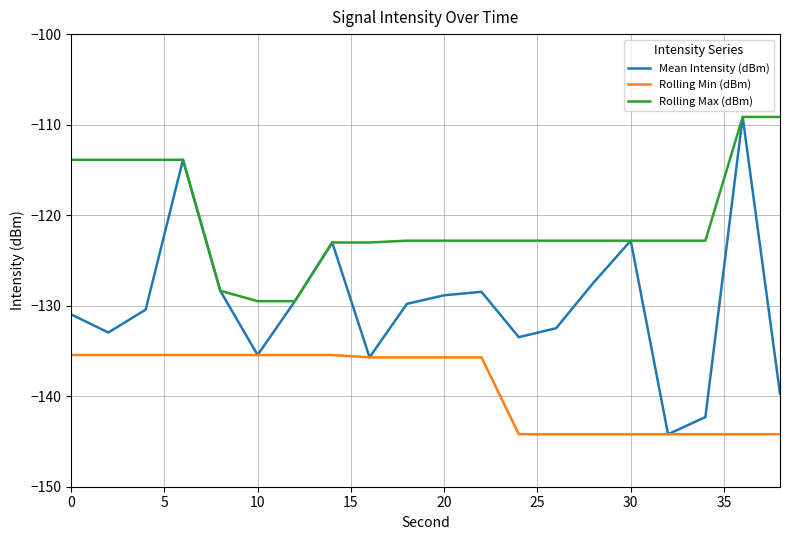

Which series has the widest spread of values?

Mean Intensity (dBm)